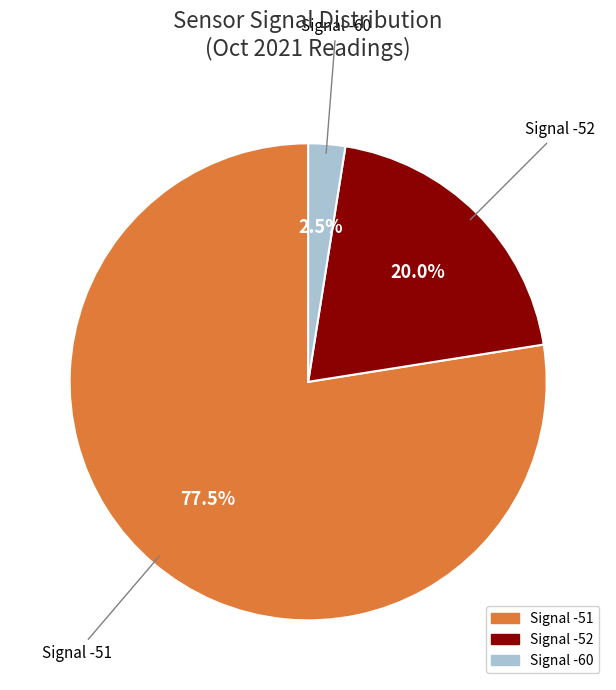

Is there any slice that represents more than half of the pie?

Yes